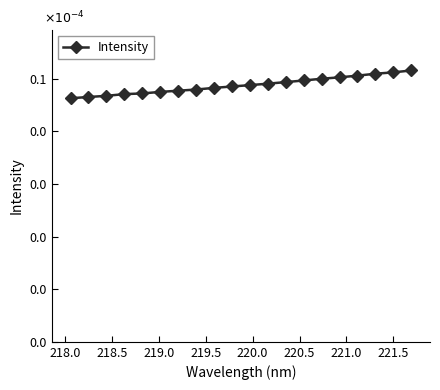

Is this an area chart (filled region under the line)?

No